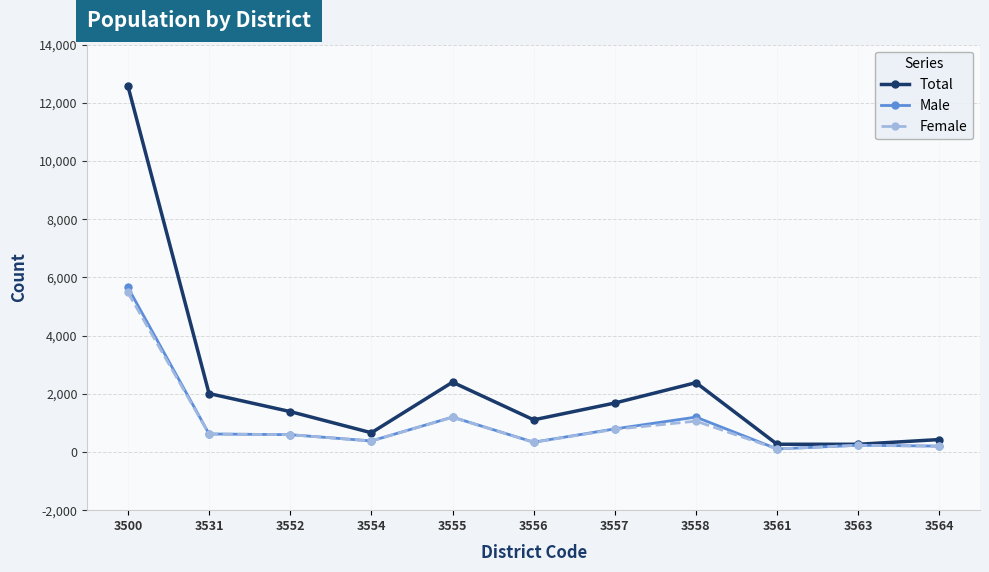

What is the highest value of the Female series?

5481